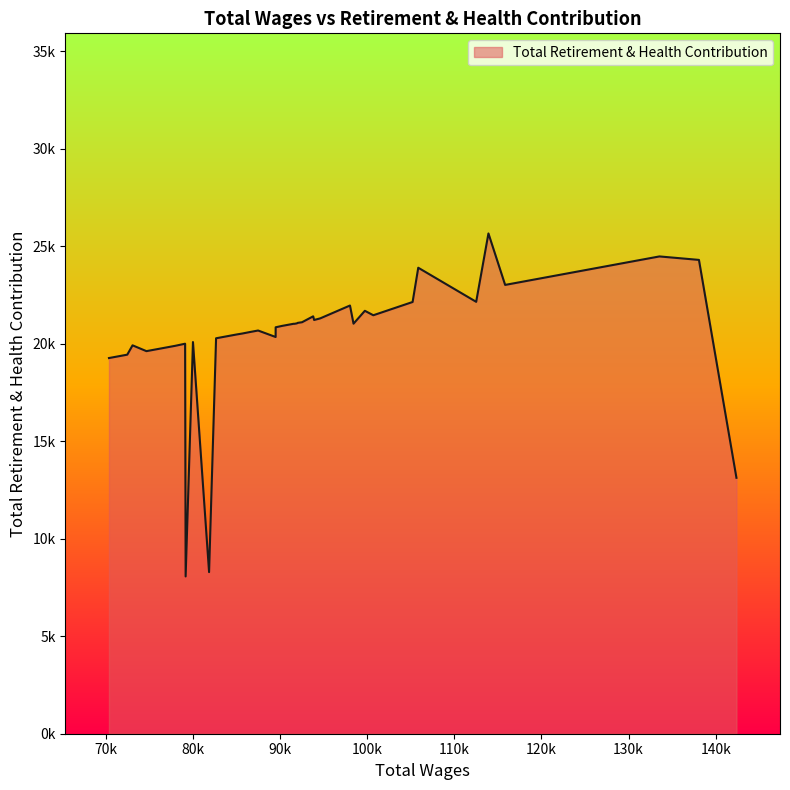

Read the value at 5, to the nearest 50.

22150